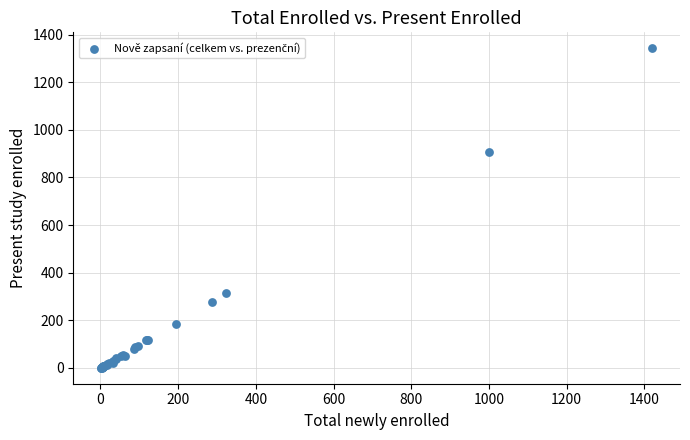

What Y value in the scatter plot is closest to 671?

906